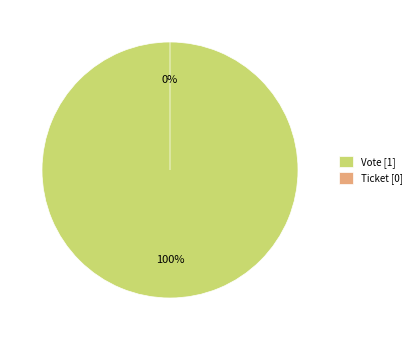

Is there any slice that represents more than half of the pie?

Yes